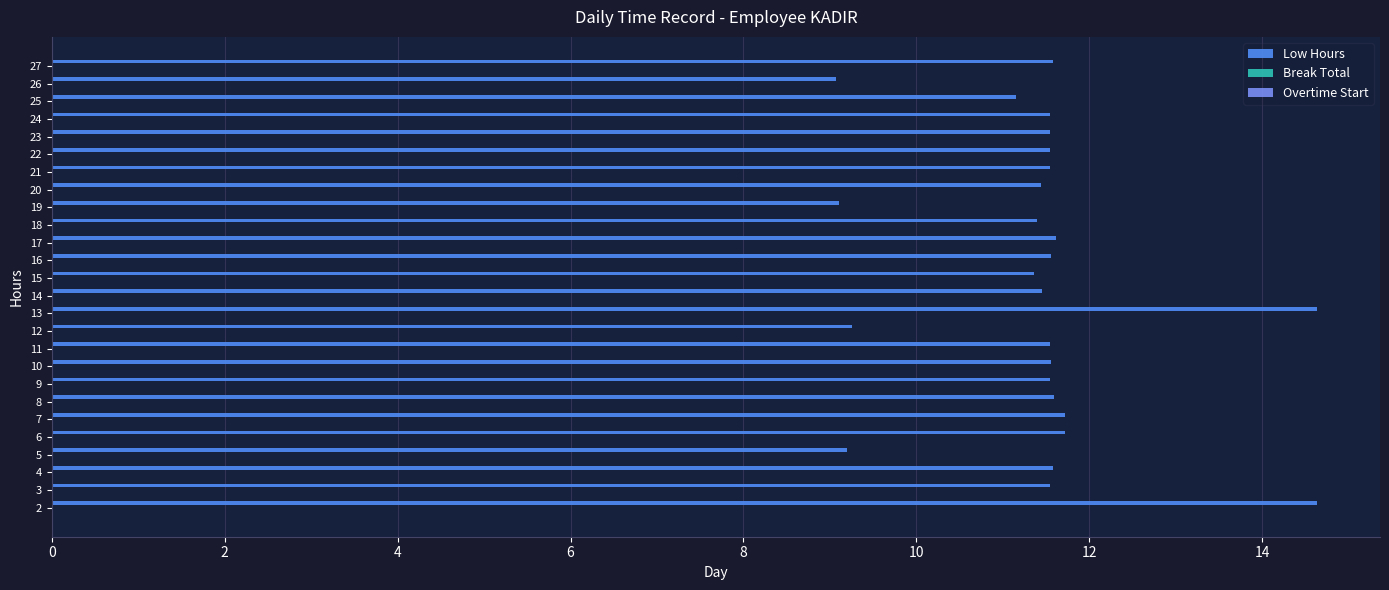

What is the minimum value shown in the chart?

9.1